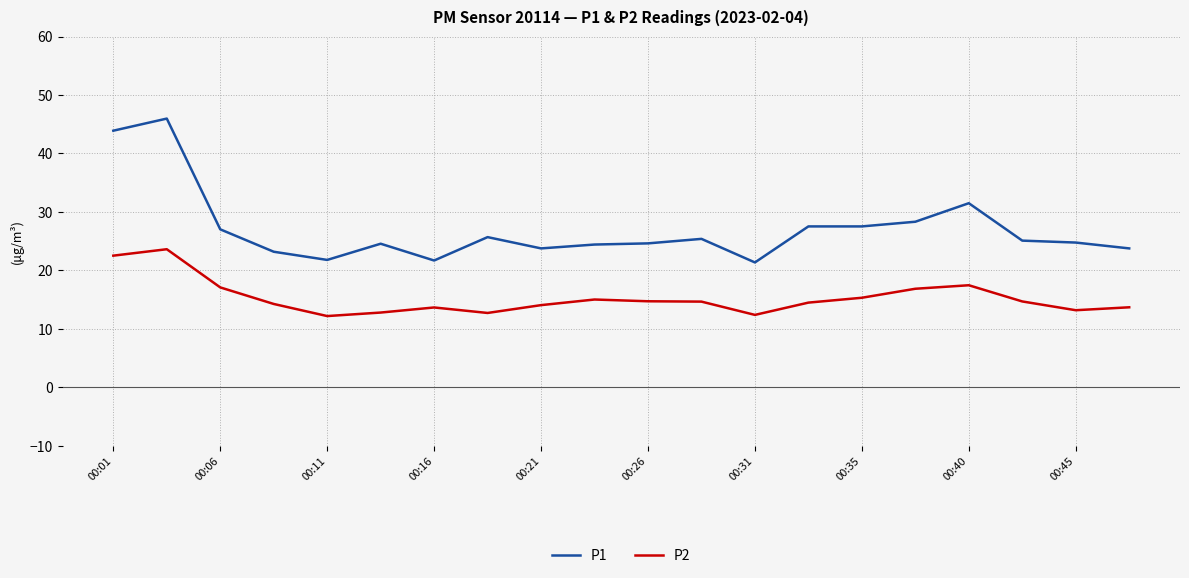

True or false: P1 and P2 cross at least once.

False